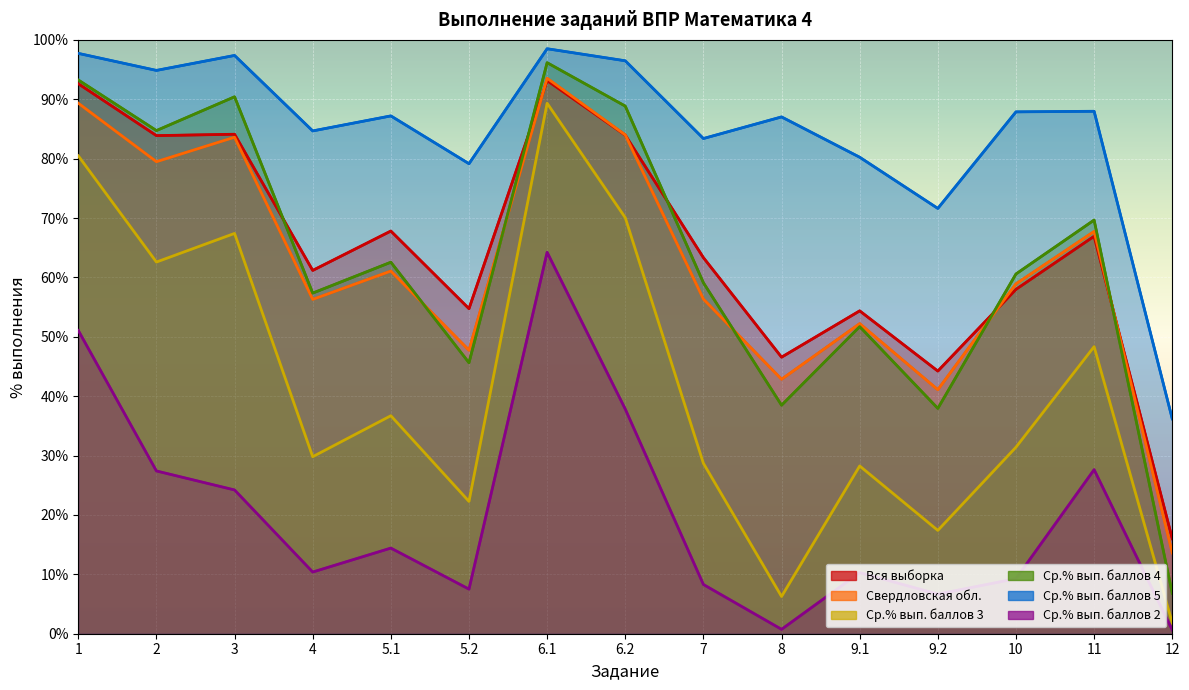

Count the number of data series in this chart.

6